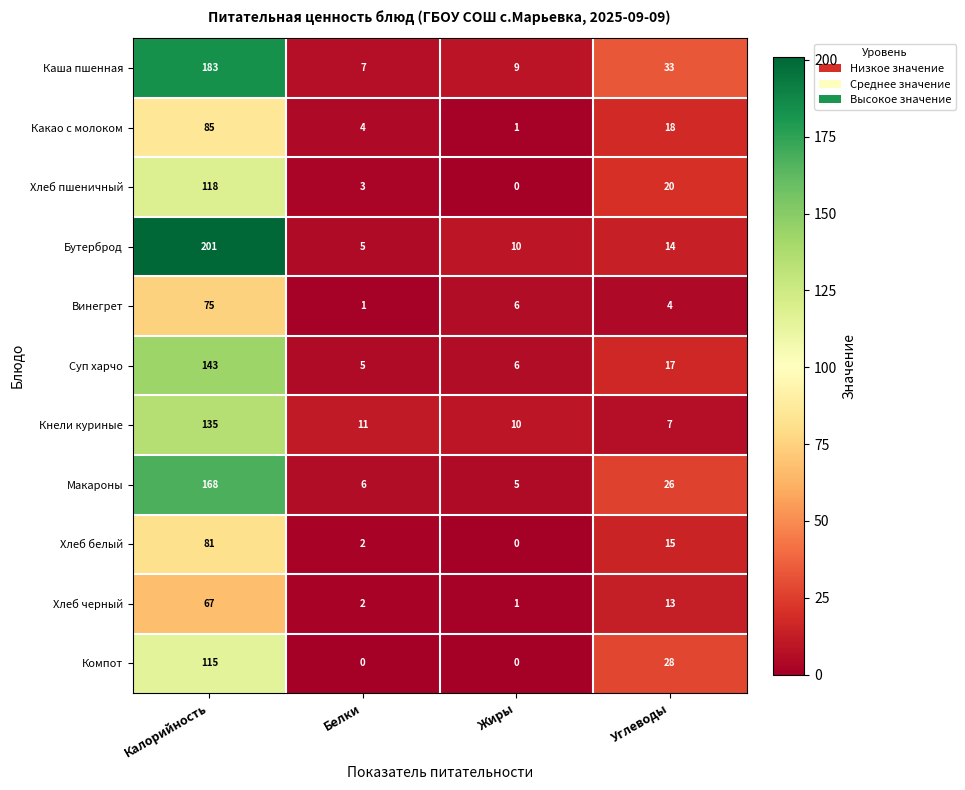

What is the spread (max minus min) of values at Углеводы?

29